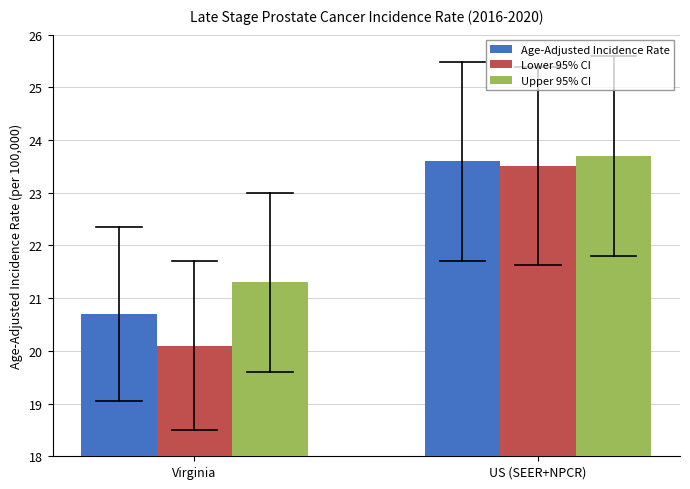

Reading left to right, extract all data points from this chart.

Age-Adjusted Incidence Rate: Virginia=20.7	US (SEER+NPCR)=23.6
Lower 95% CI: Virginia=20.1	US (SEER+NPCR)=23.5
Upper 95% CI: Virginia=21.3	US (SEER+NPCR)=23.7